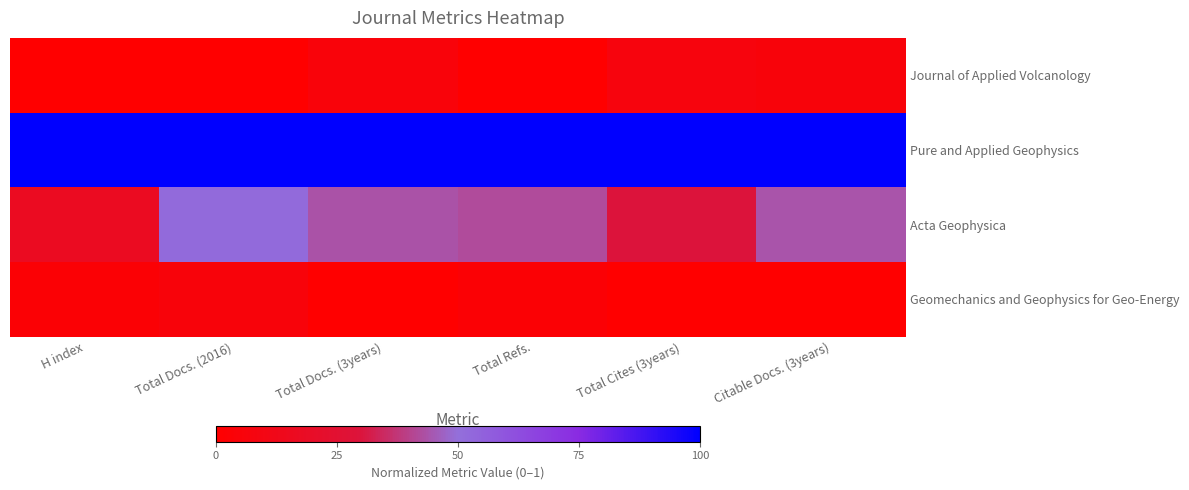

Reading left to right, what are all the values shown in this chart?

Journal of Applied Volcanology: H index=0.0	Total Docs. (2016)=0.0	Total Docs. (3years)=0.1	Total Refs.=0.0	Total Cites (3years)=0.1	Citable Docs. (3years)=0.1
Pure and Applied Geophysics: H index=1.0	Total Docs. (2016)=1.0	Total Docs. (3years)=1.0	Total Refs.=1.0	Total Cites (3years)=1.0	Citable Docs. (3years)=1.0
Acta Geophysica: H index=0.2	Total Docs. (2016)=0.5	Total Docs. (3years)=0.4	Total Refs.=0.4	Total Cites (3years)=0.3	Citable Docs. (3years)=0.4
Geomechanics and Geophysics for Geo-Energy: H index=0.0	Total Docs. (2016)=0.1	Total Docs. (3years)=0.0	Total Refs.=0.0	Total Cites (3years)=0.0	Citable Docs. (3years)=0.0